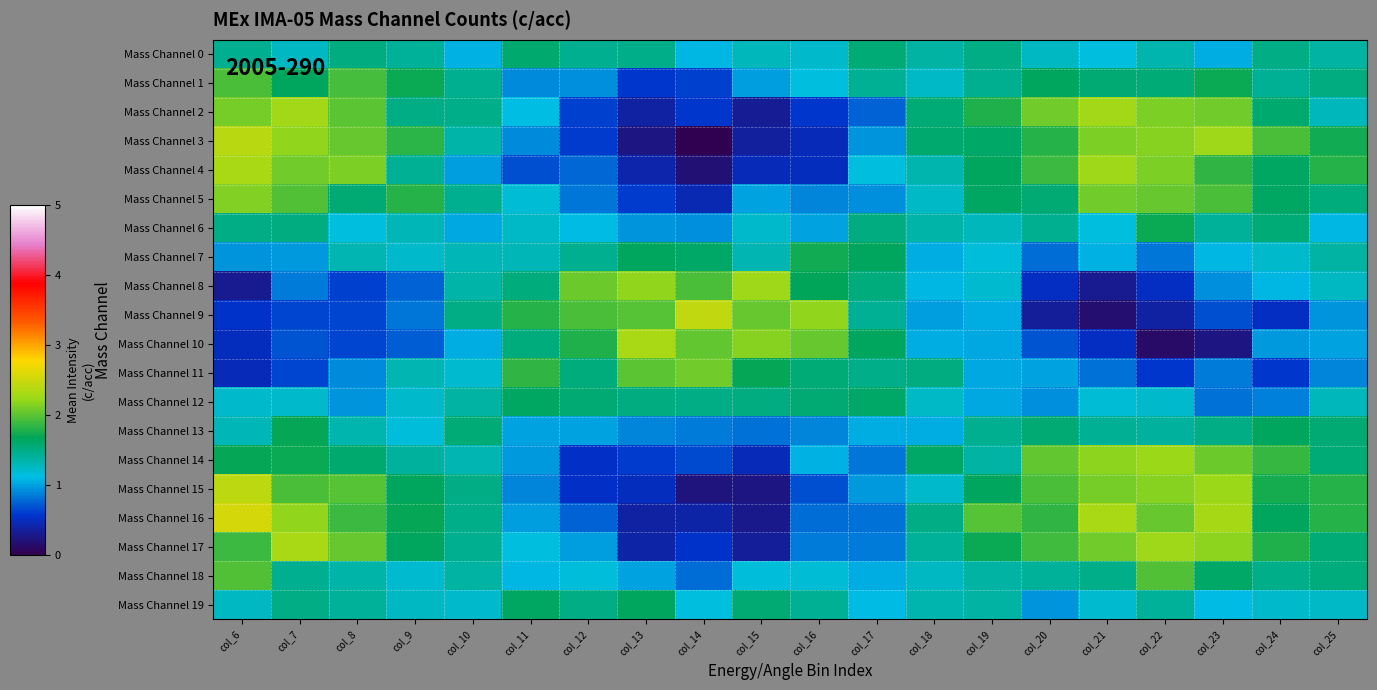

What is the spread (max minus min) of values at col_24?

1.4